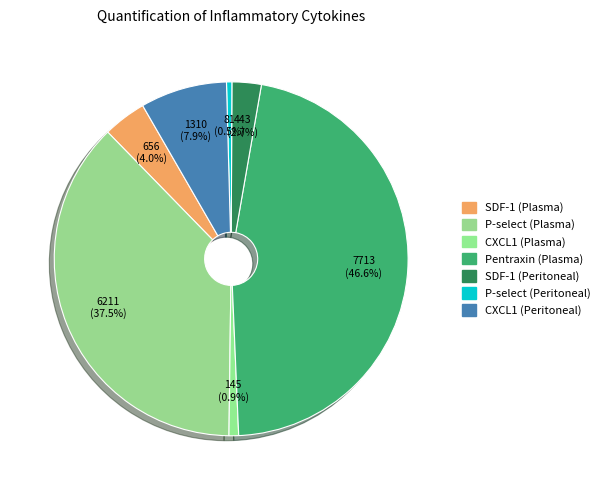

Rank the categories by value from lowest to highest.

P-select (Peritoneal), CXCL1 (Plasma), SDF-1 (Peritoneal), SDF-1 (Plasma), CXCL1 (Peritoneal), P-select (Plasma), Pentraxin (Plasma)